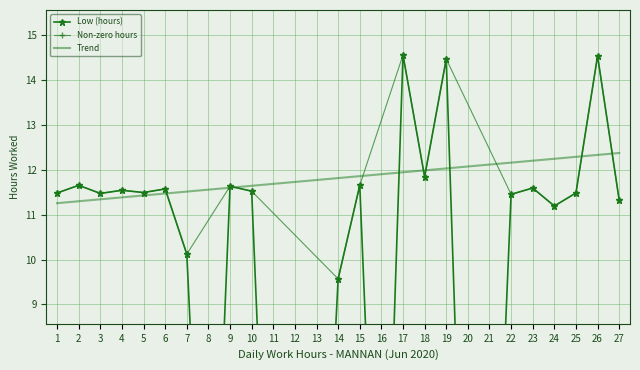

What is the change in value from 8 to 25?

+11.5